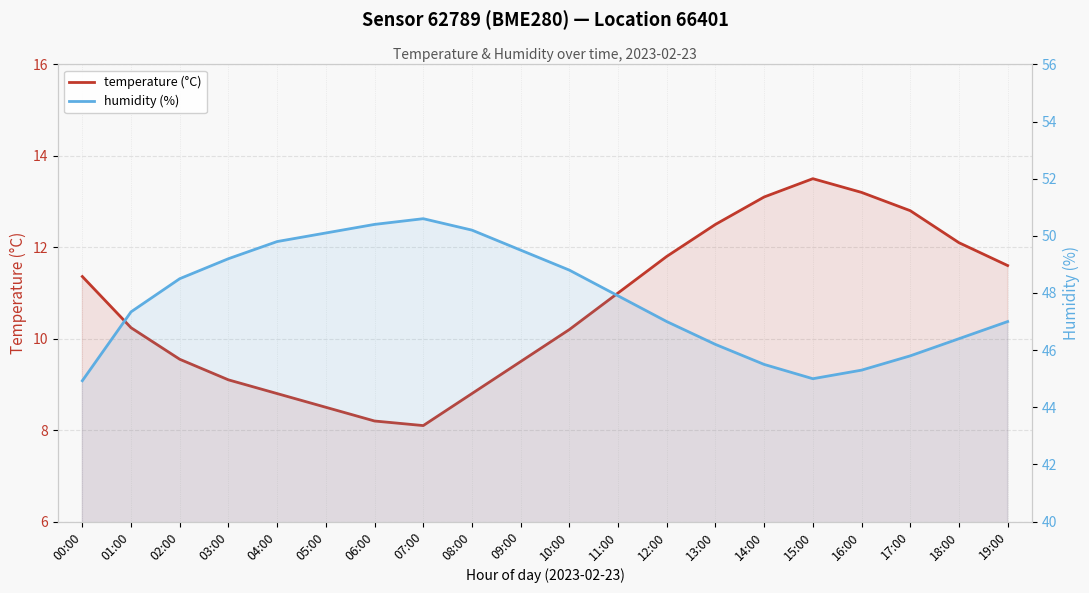

True or false: humidity (%) and temperature (°C) intersect in this chart.

False